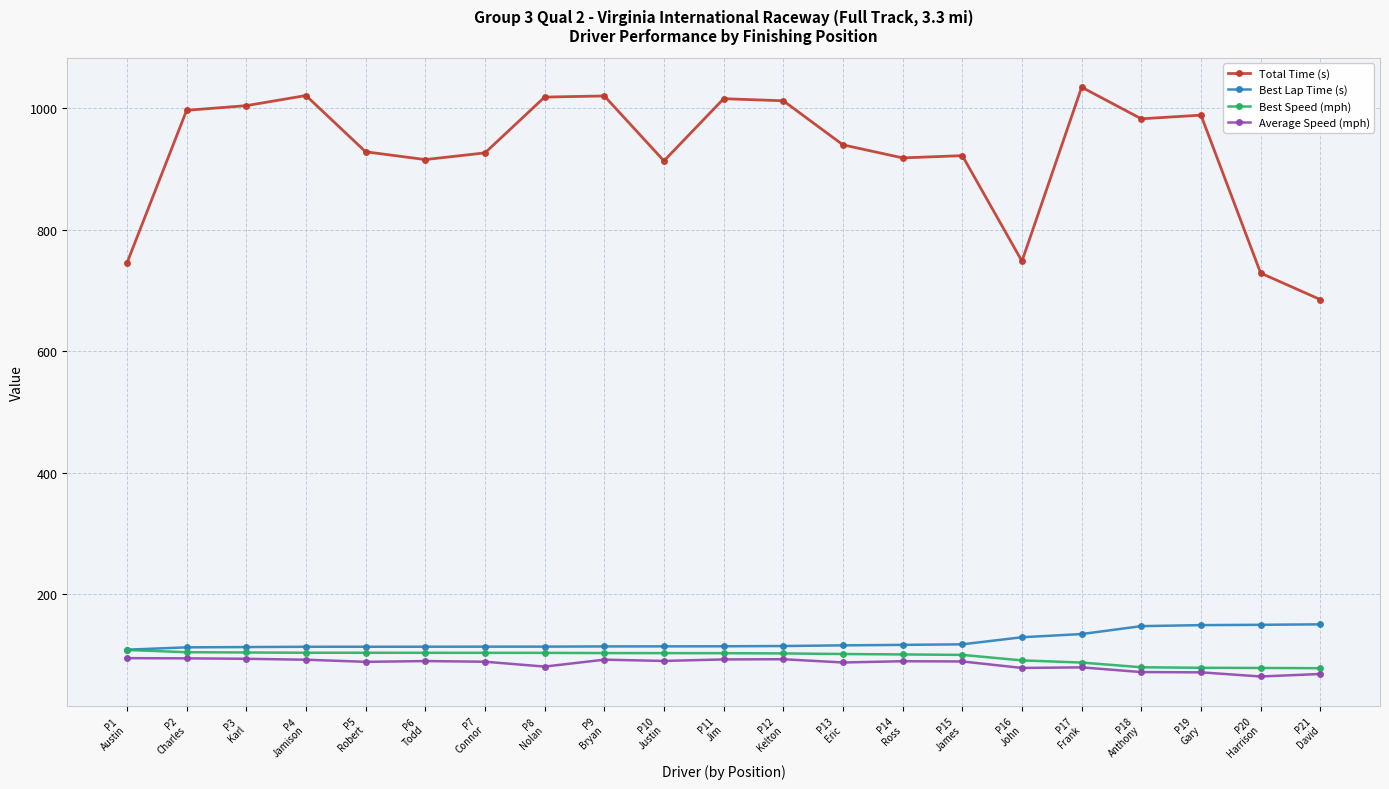

Which series has the largest range (max minus min)?

Total Time (s)